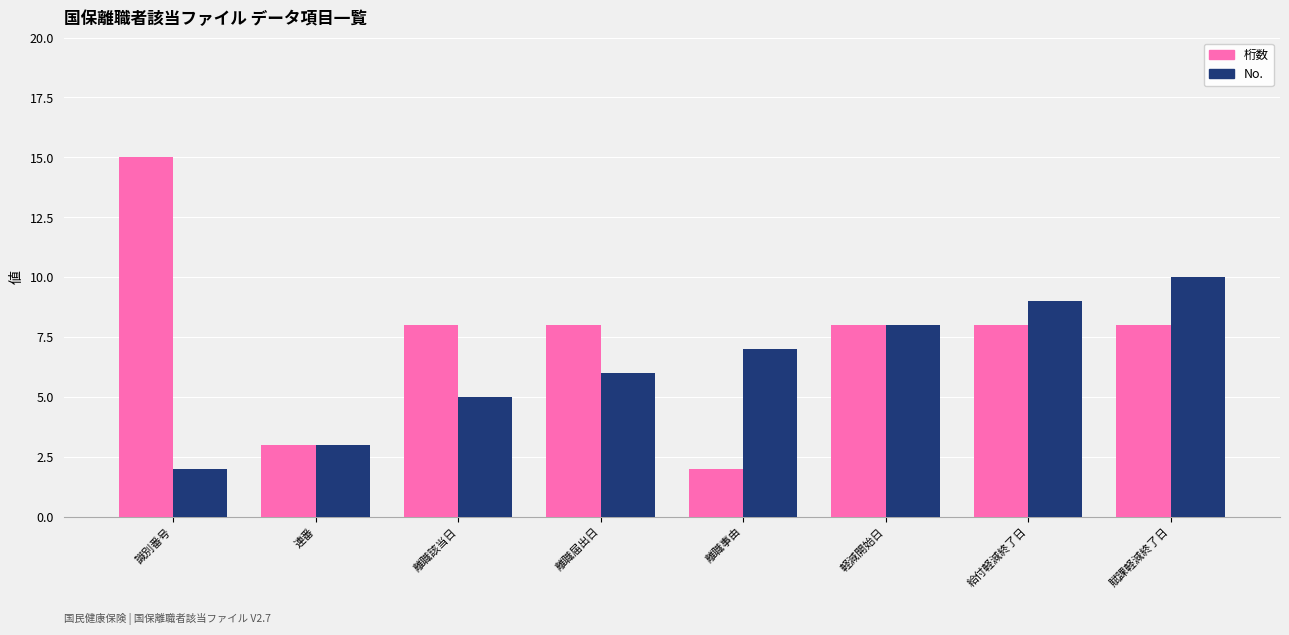

Reading left to right, list all the values displayed in this chart.

桁数: 15	3	8	8	2	8	8	8
No.: 2	3	5	6	7	8	9	10